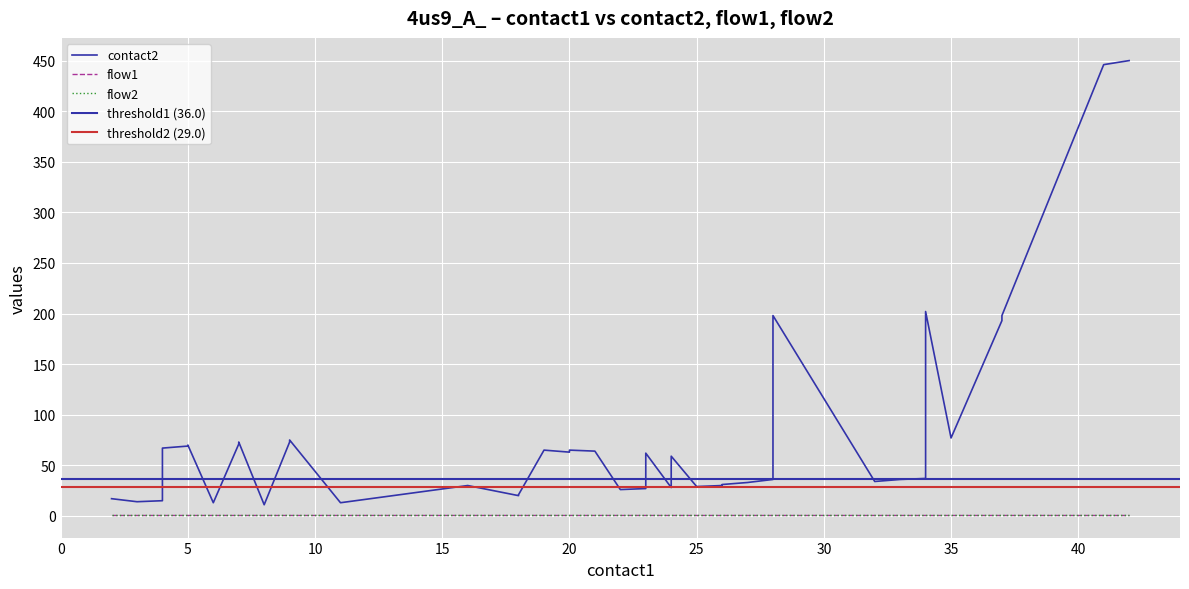

What is the value of the flow2 point at the 36th from the left?

1